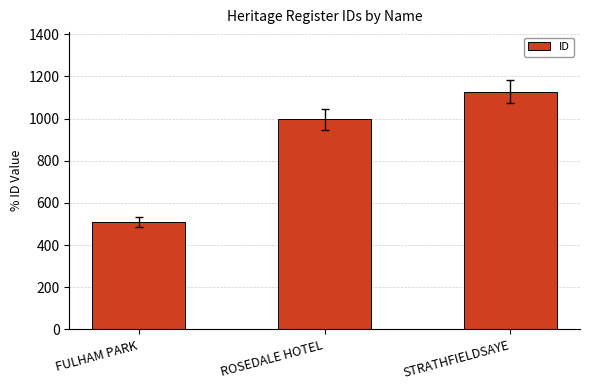

What is the label of the 1st bar from the right?

STRATHFIELDSAYE